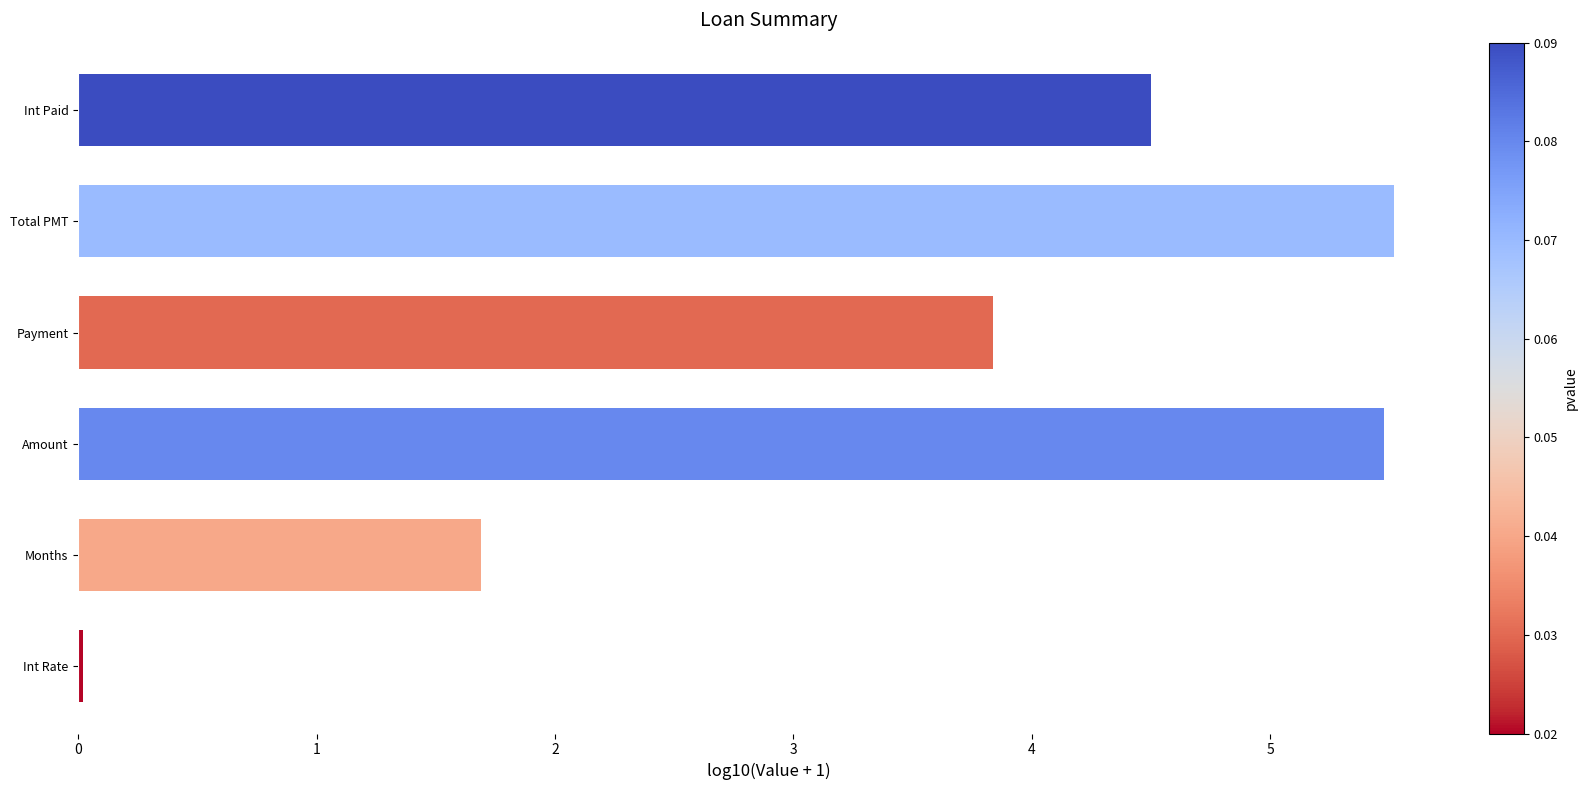

How many values are below 4?

3